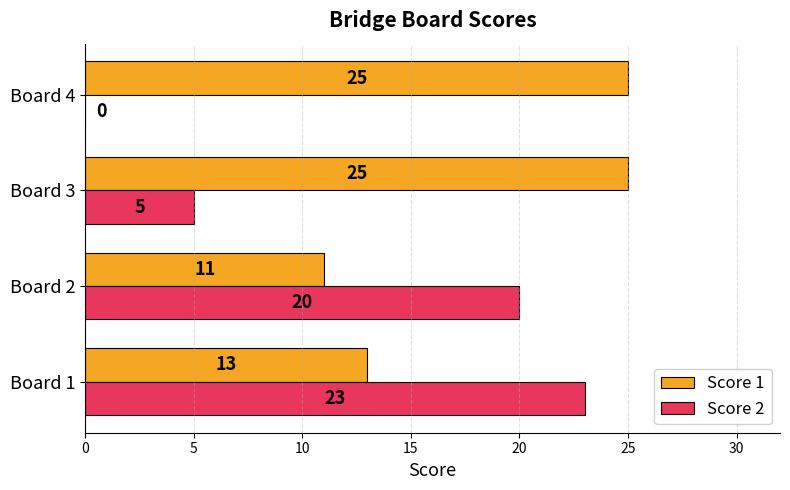

What is the greatest value displayed?

25